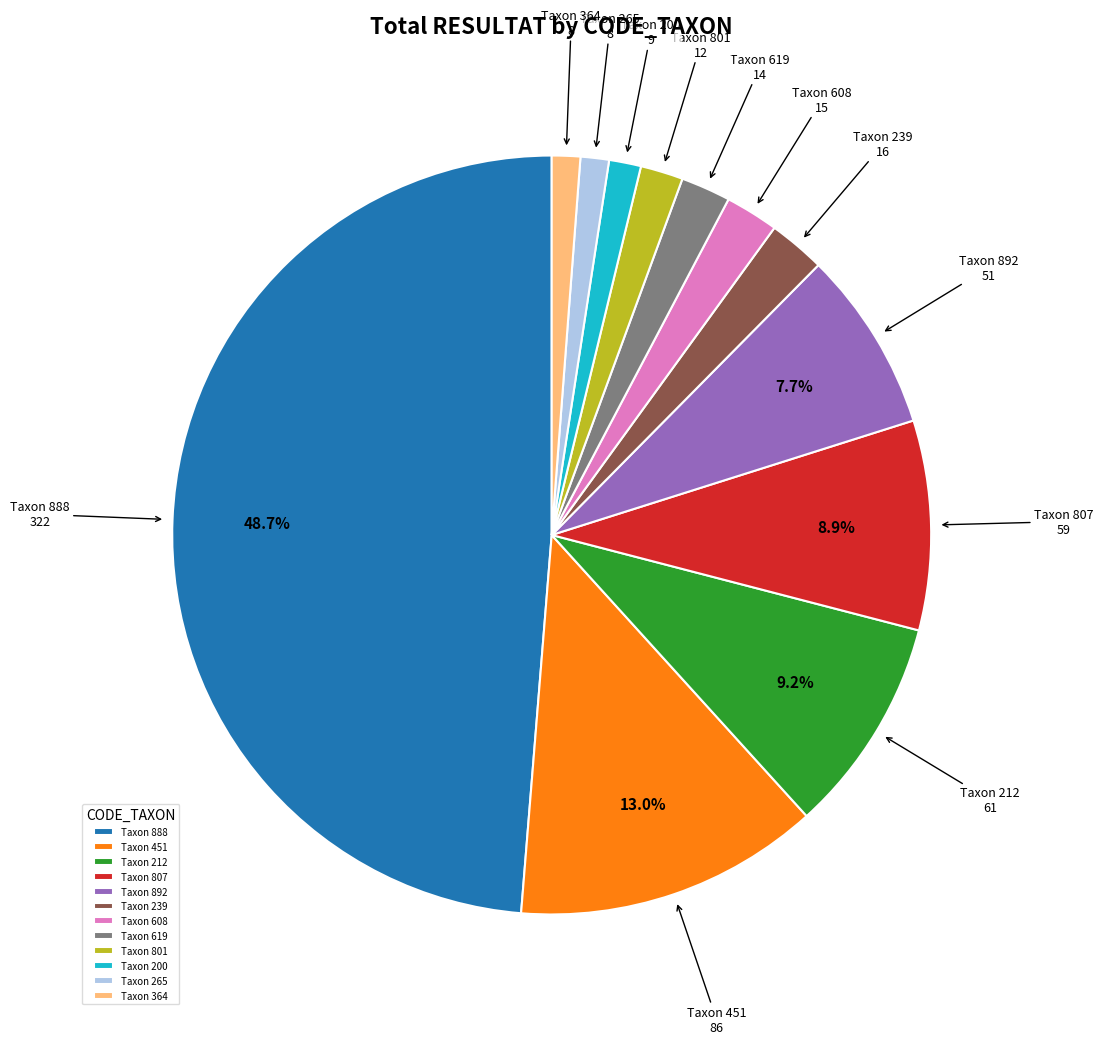

Does any single category account for the majority?

No